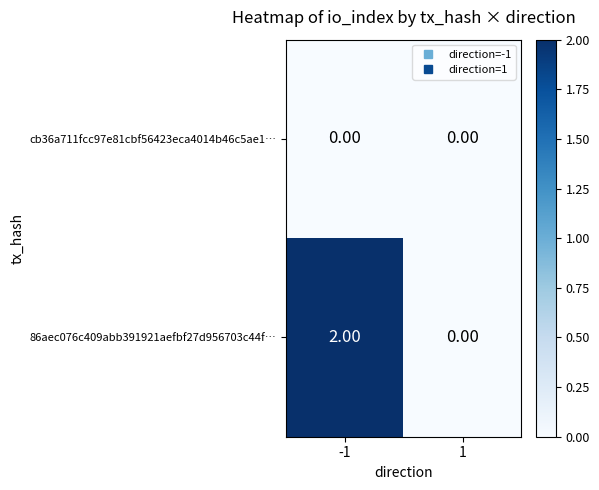

Which series changed the most between -1 and 1?

86aec076c409abb391921aefbf27d956703c44f…